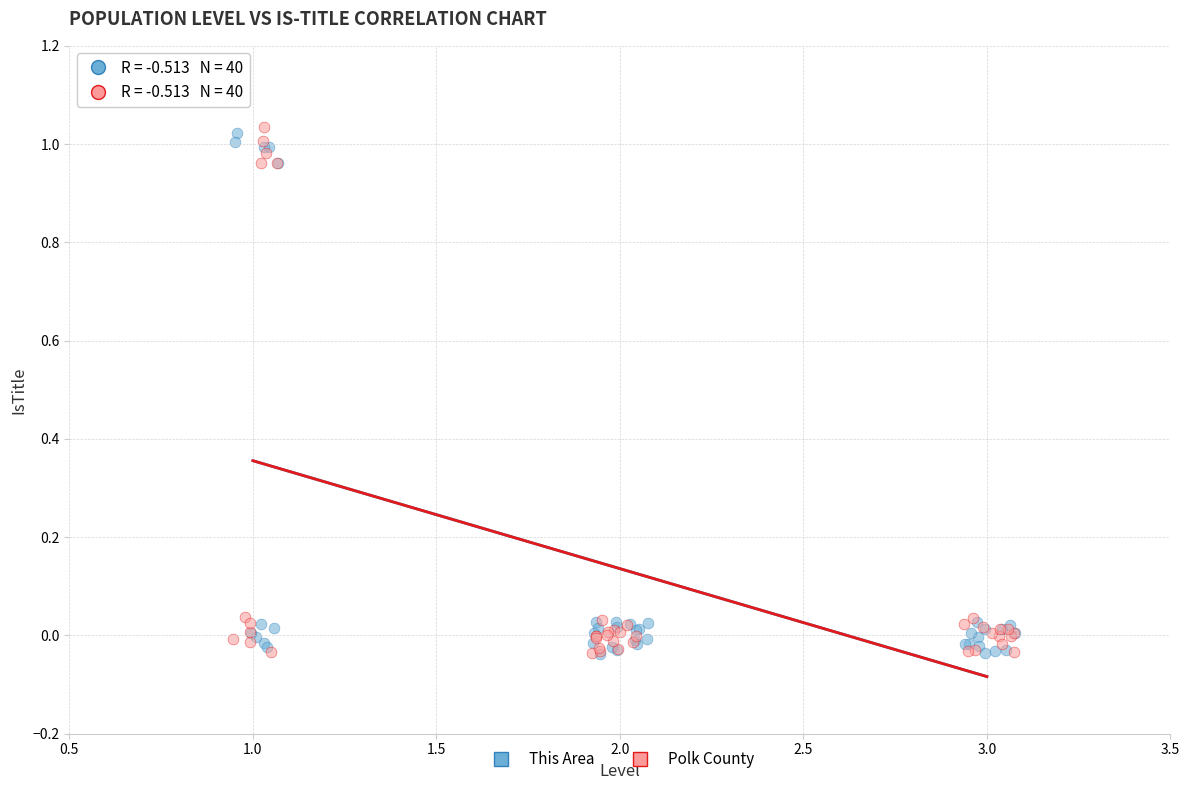

What are all the series names shown in the legend?

This Area, Polk County